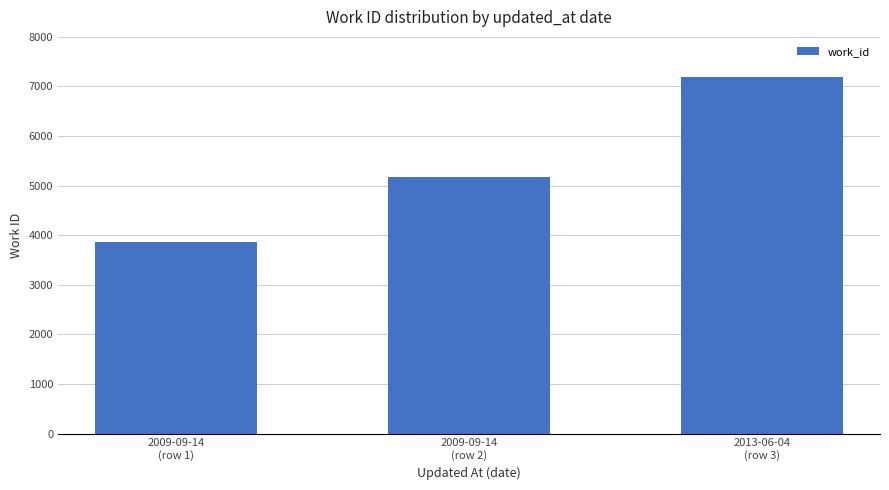

What is the approximate value at 2009-09-14
(row 1), to the nearest 10?

3860